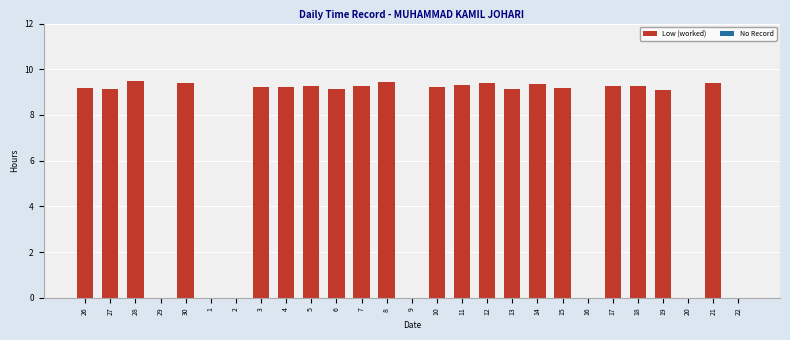

The value at 13 is 9.2. True or false?

True